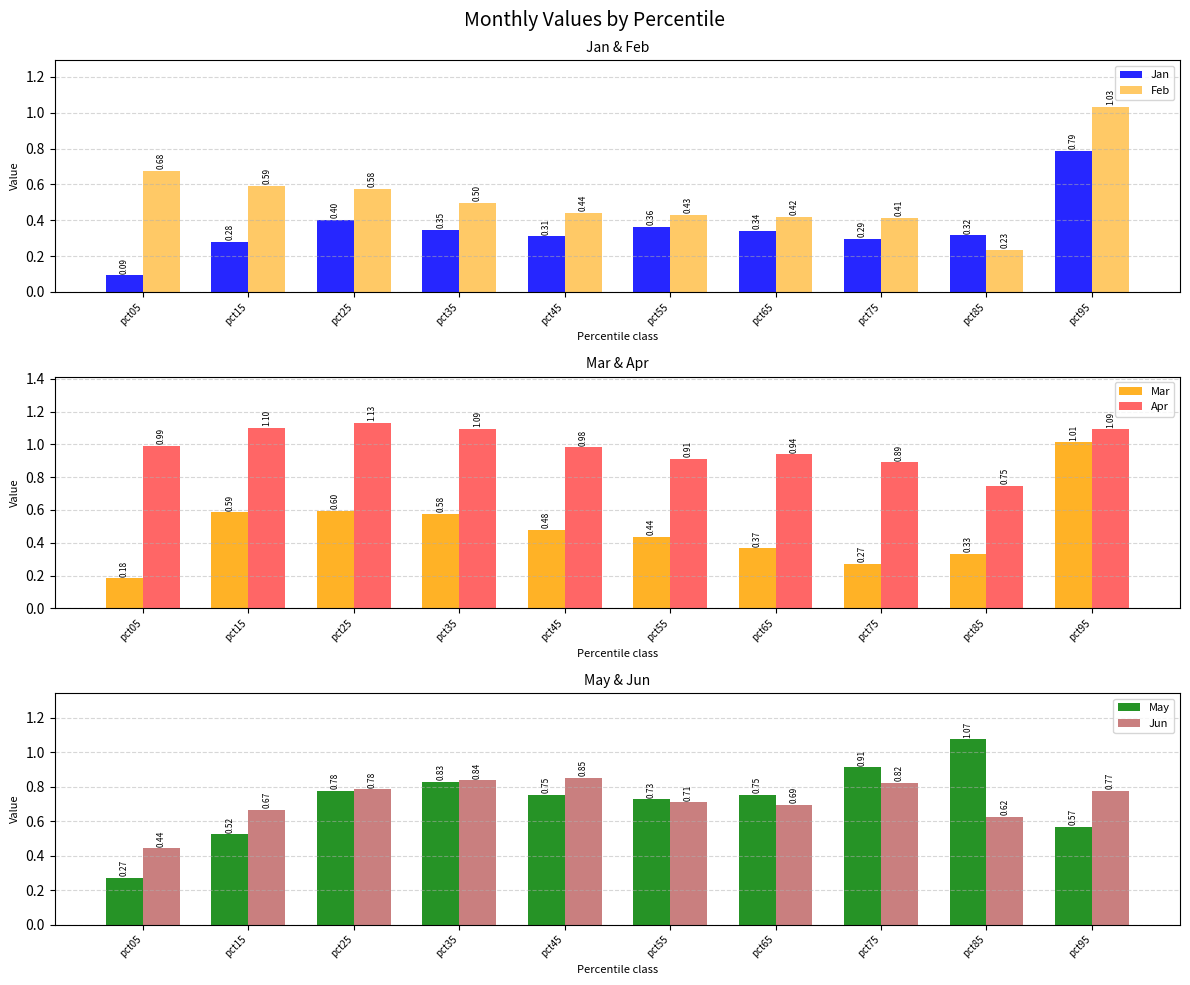

The value of Jan at pct65 is 0.3. True or false?

True